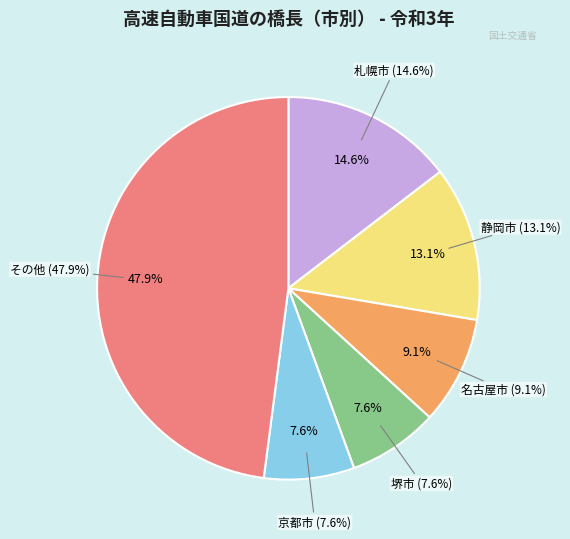

Does 神戸市 represent more than half of the total?

No